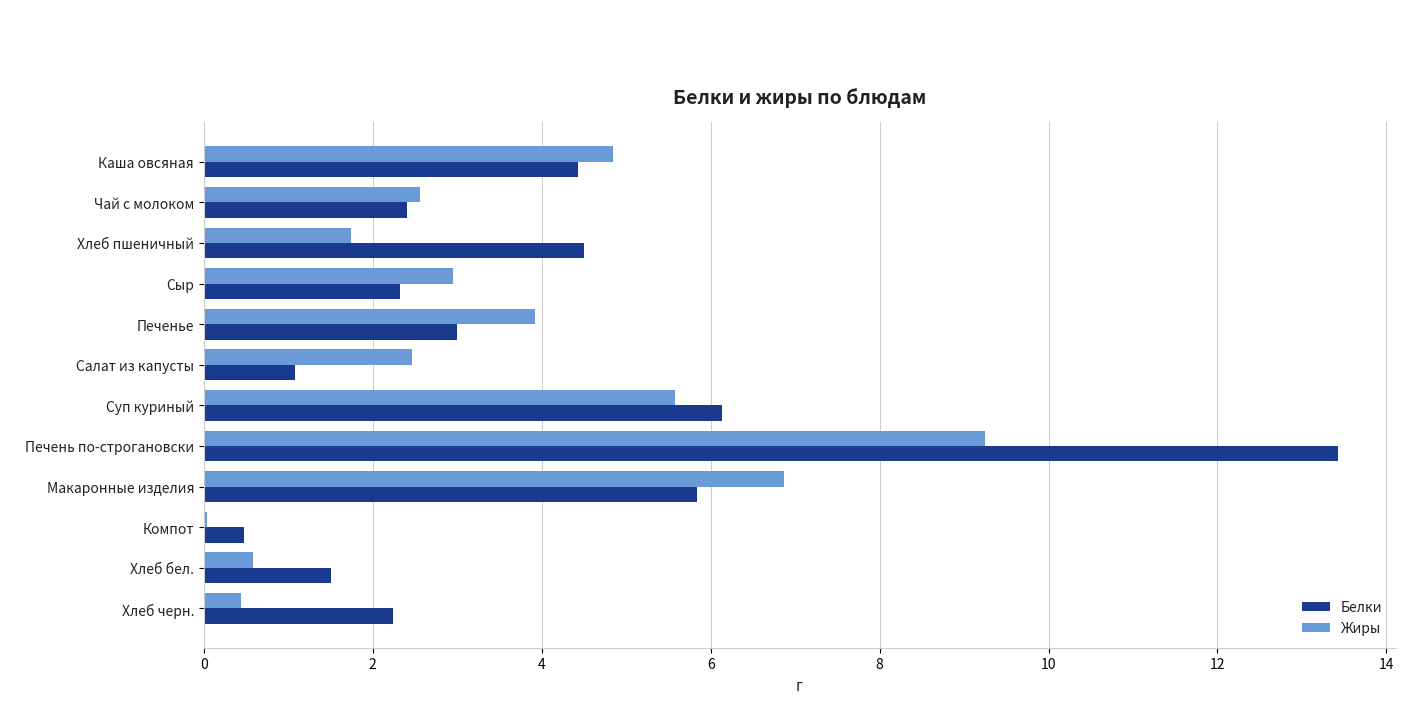

At which category does the chart reach its peak across all series?

Печень по-строгановски